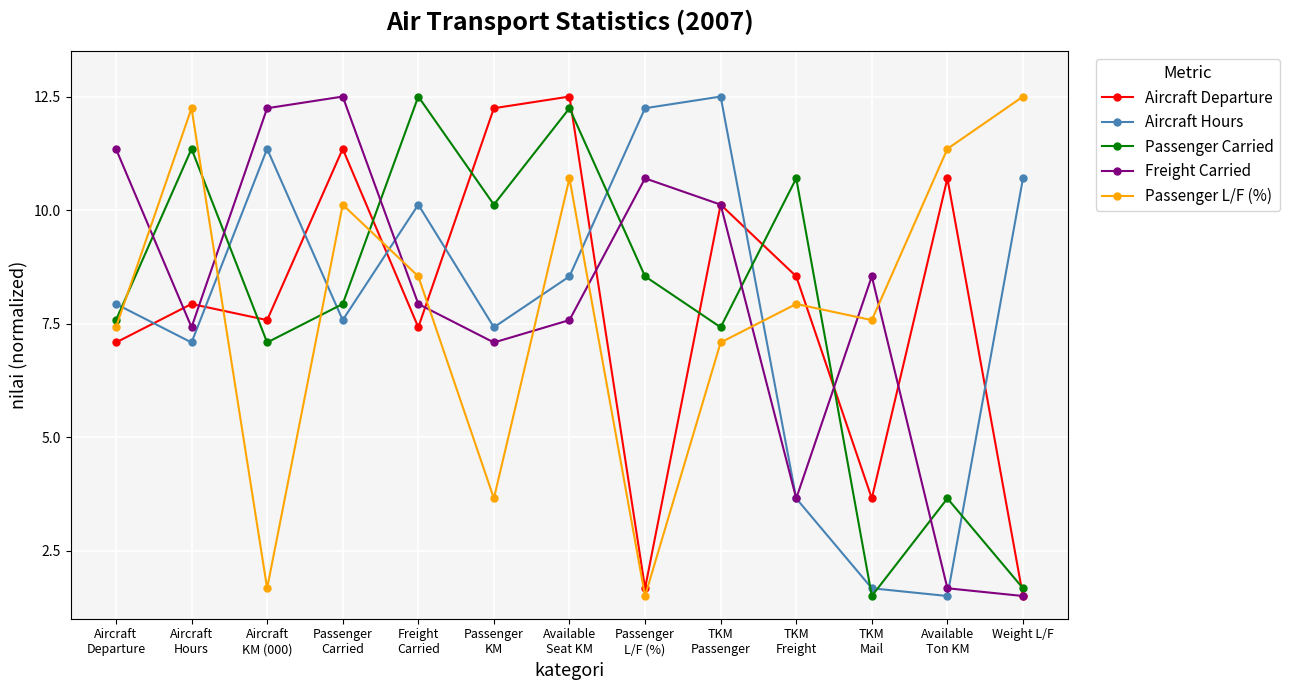

At which label does Passenger L/F (%) reach its peak?

Weight L/F